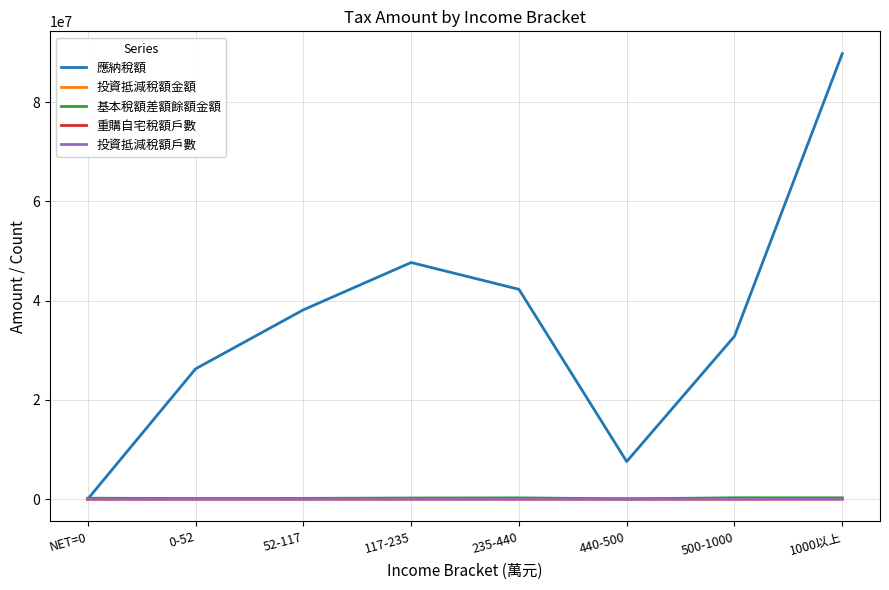

True or false: 投資抵減稅額戶數 has more than 1 points higher than both neighbors.

True